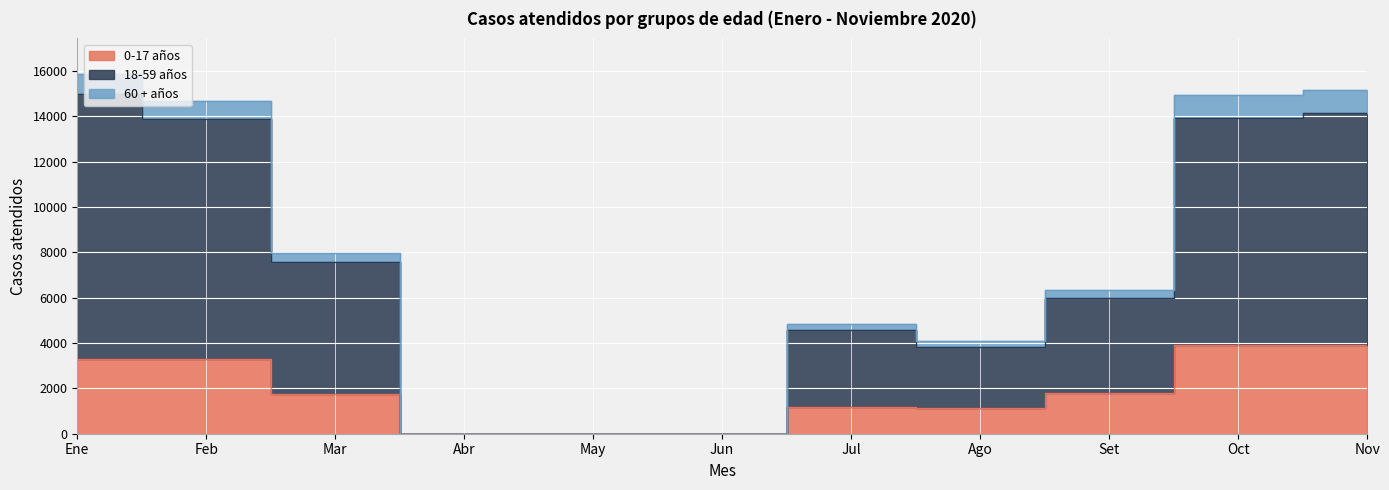

Reading right to left, what are all the values shown in this chart?

0-17 años: 3931	3913	1809	1116	1175	0	0	0	1764	3295	3304
18-59 años: 14149	13934	5969	3842	4578	0	0	0	7563	13886	14981
60 + años: 15152	14930	6360	4101	4823	0	0	0	7982	14693	15856